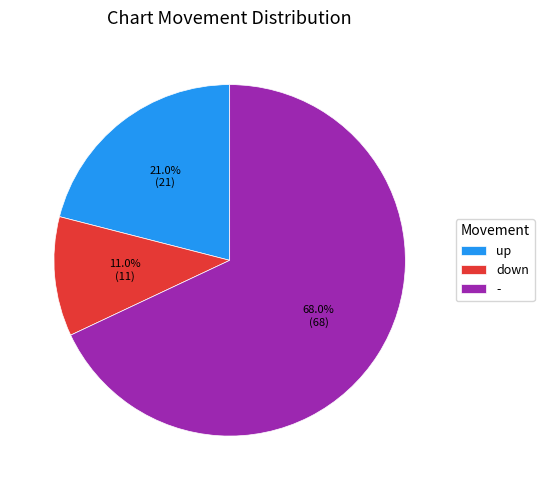

Which category has the smallest portion of the pie?

down